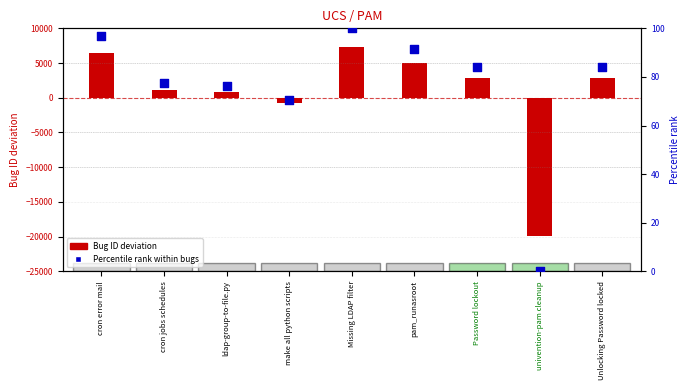

Which series contains the lowest Y value?

Bug ID (deviation from midpoint)